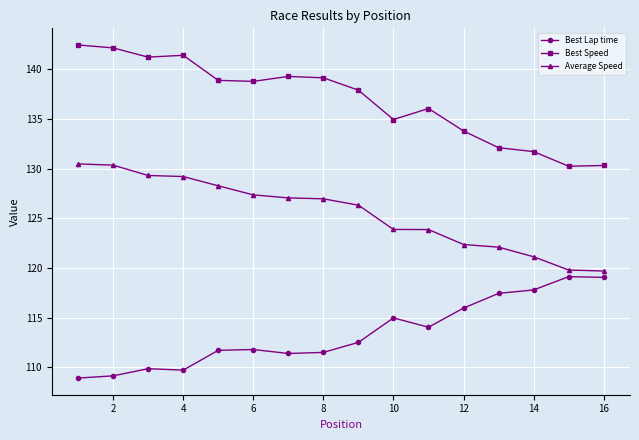

True or false: Best Speed and Best Lap time cross at least once.

False